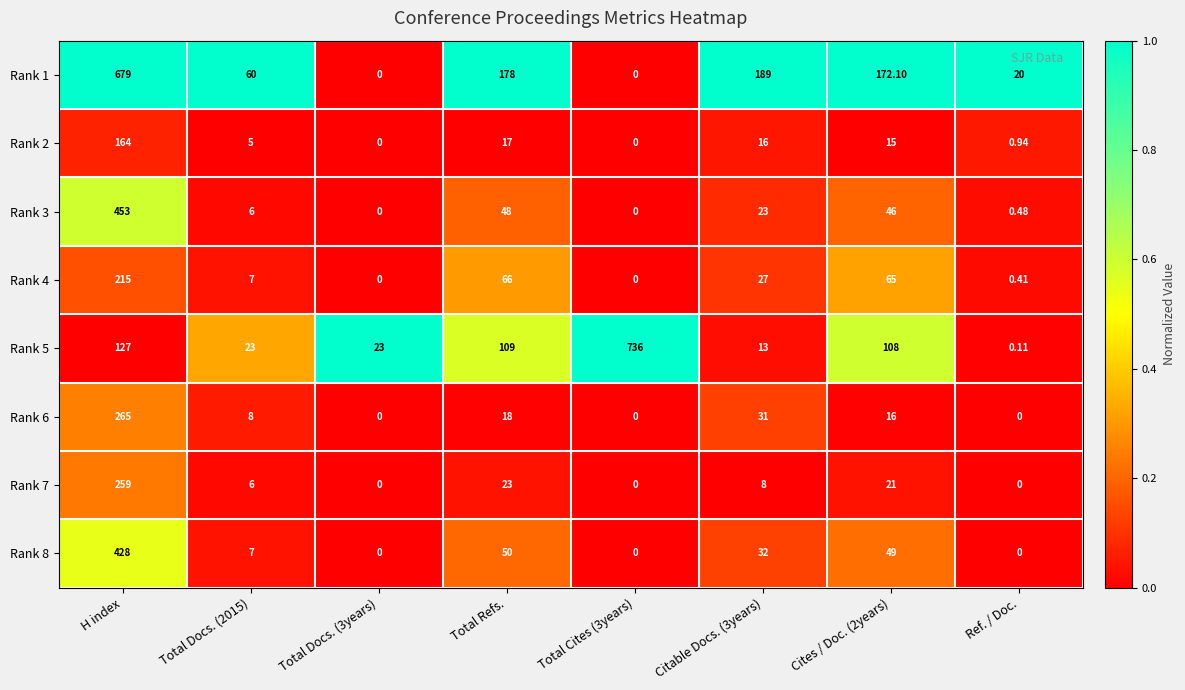

Which series has the largest range (max minus min)?

Rank 5